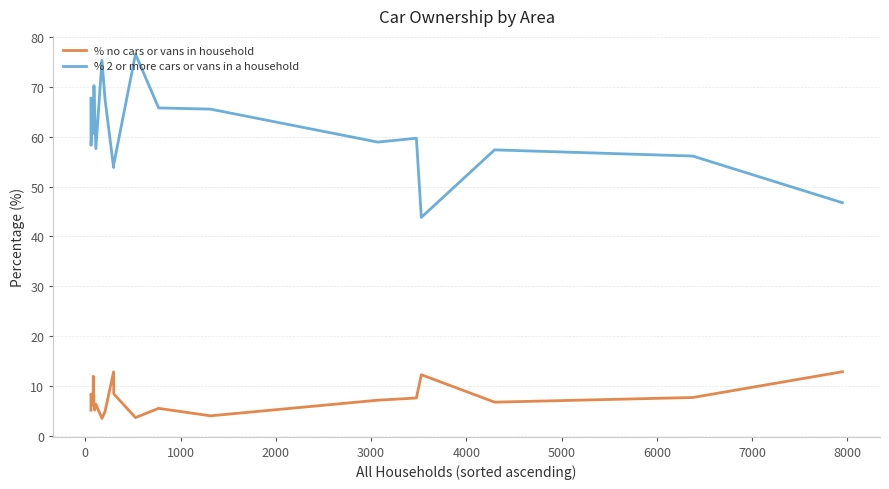

Which series has the widest spread of values?

% 2 or more cars or vans in a household